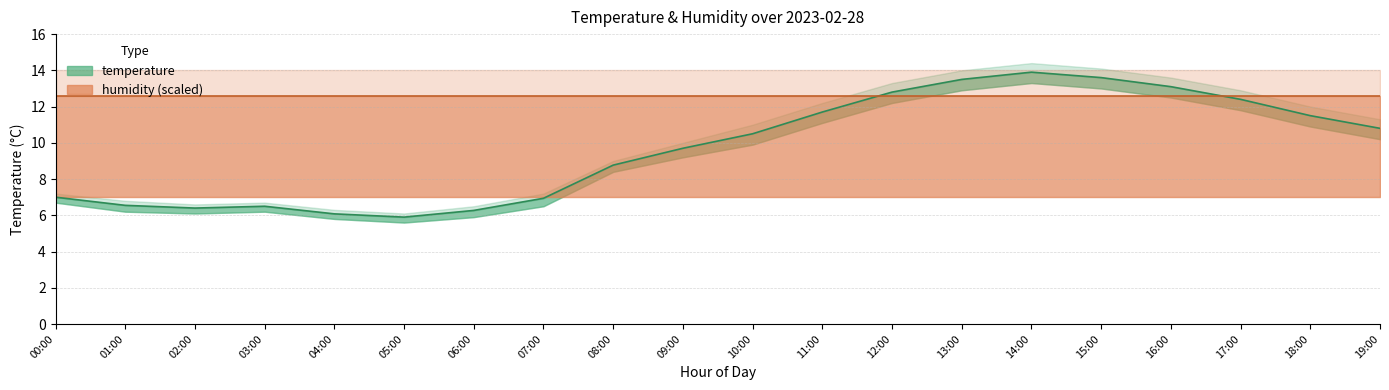

At which category does the data reach its first local valley?

02:00